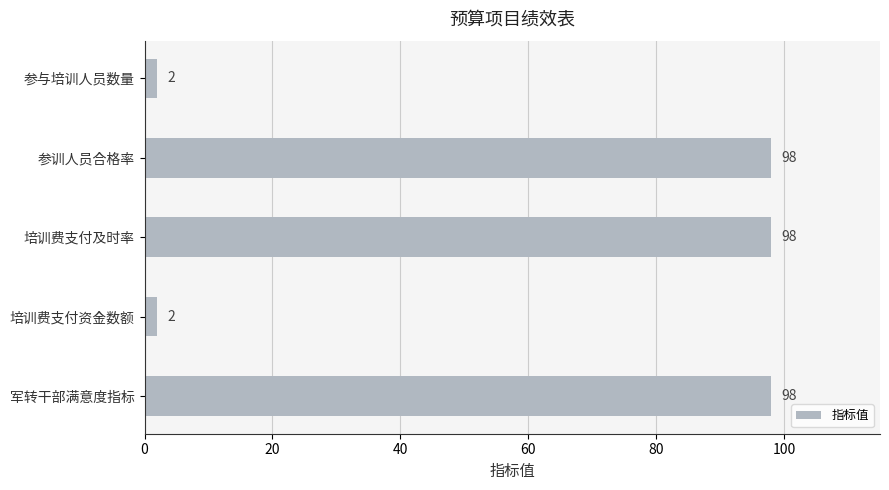

The value at 参训人员合格率 is 98. True or false?

True